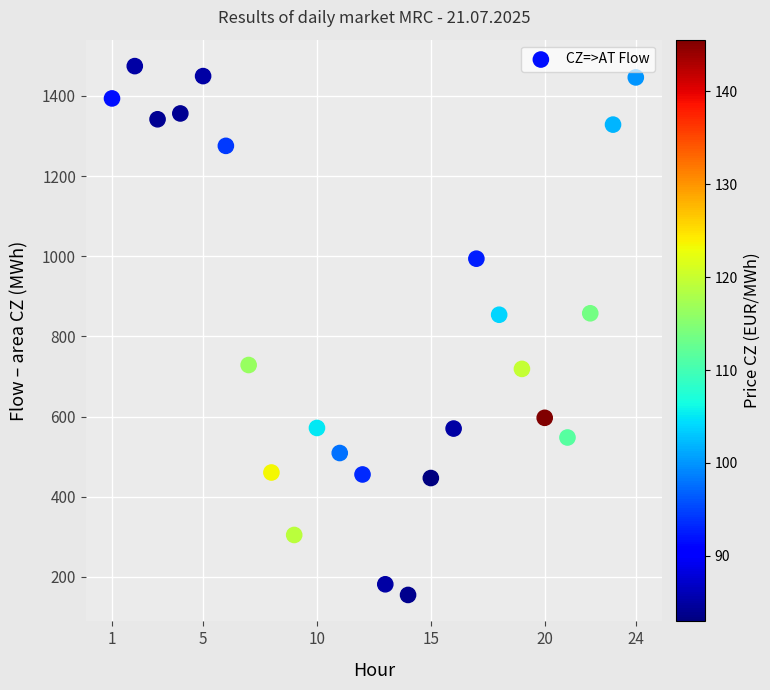

What is the range of Y values (max minus min)?

1319.0